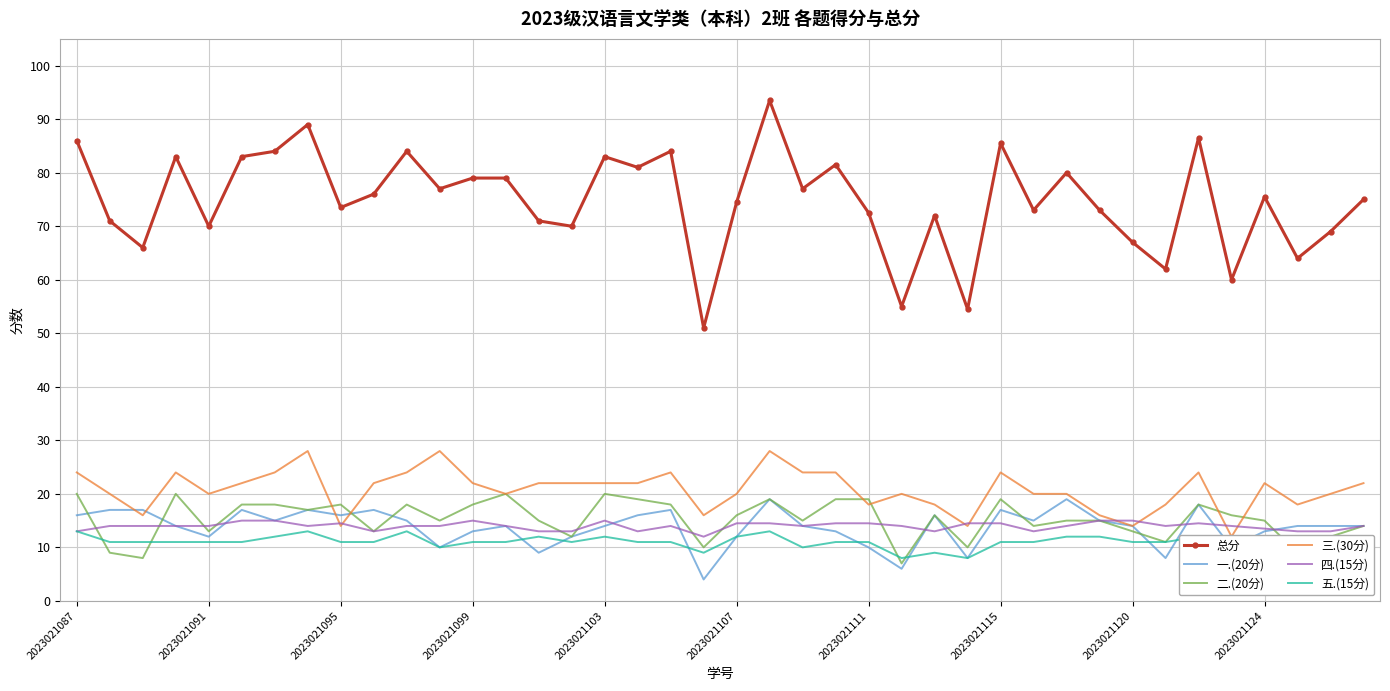

True or false: 一.(20分) has a value of 13.0 at 2023021124.

True